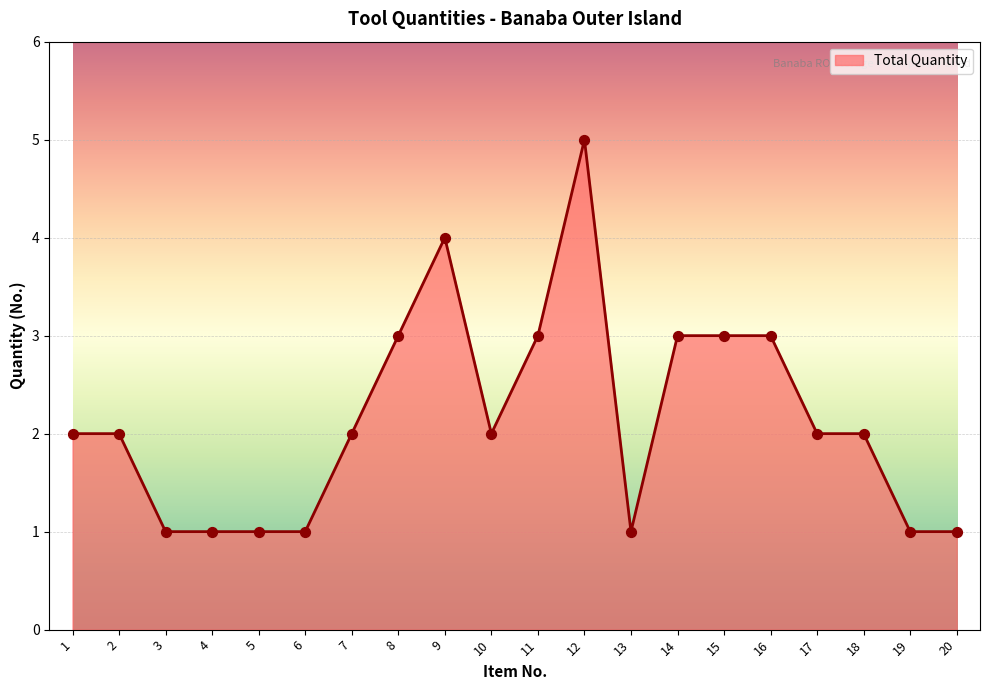

What is the change in value from 6 to 12?

+4